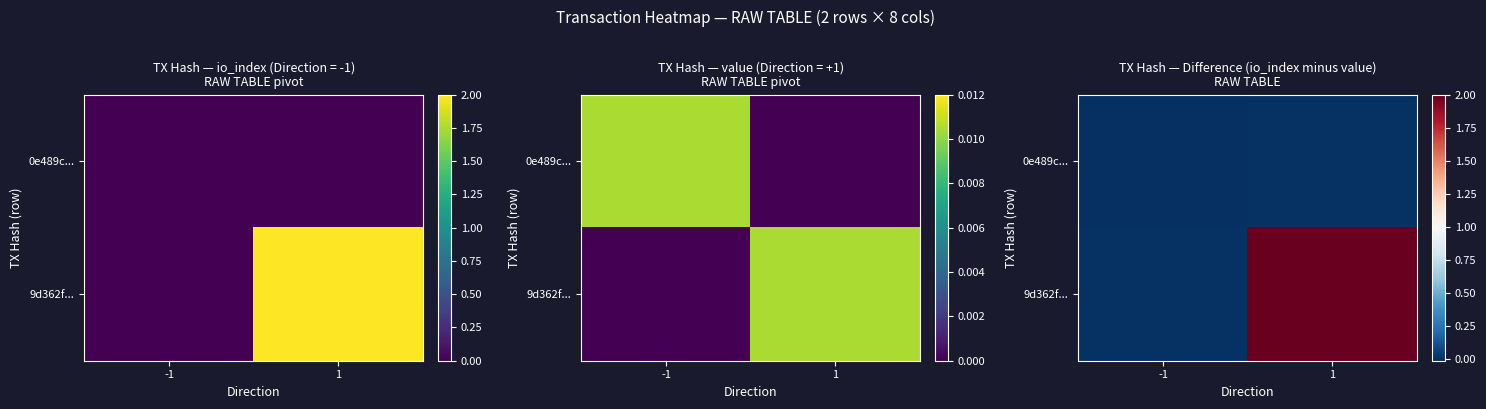

At which category is the sum across all series the highest?

1